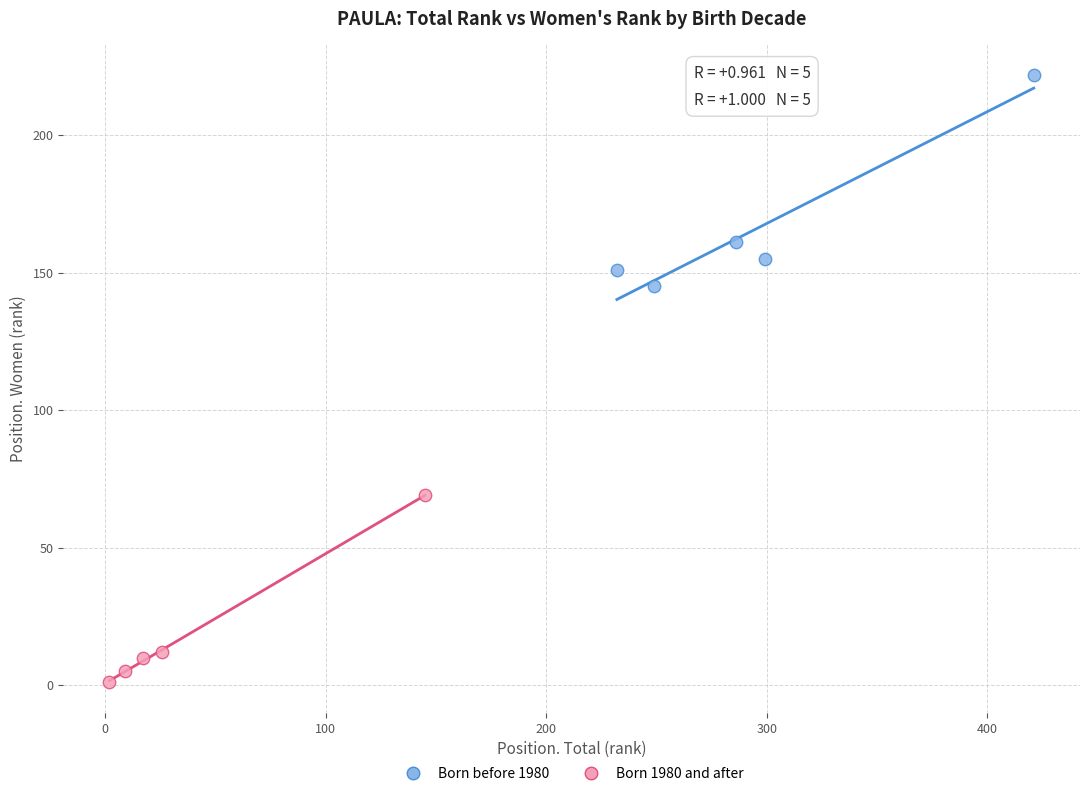

Which series contains the highest Y value?

Born before 1980